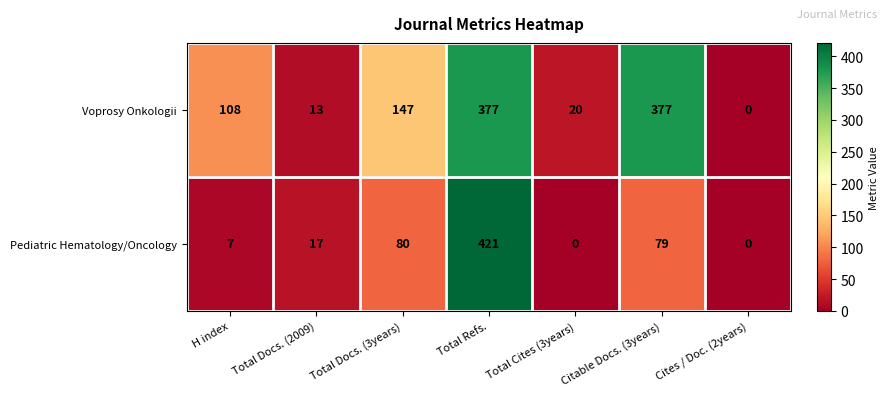

Is it true that Pediatric Hematology/Oncology equals 114 at Total Docs. (3years)?

False